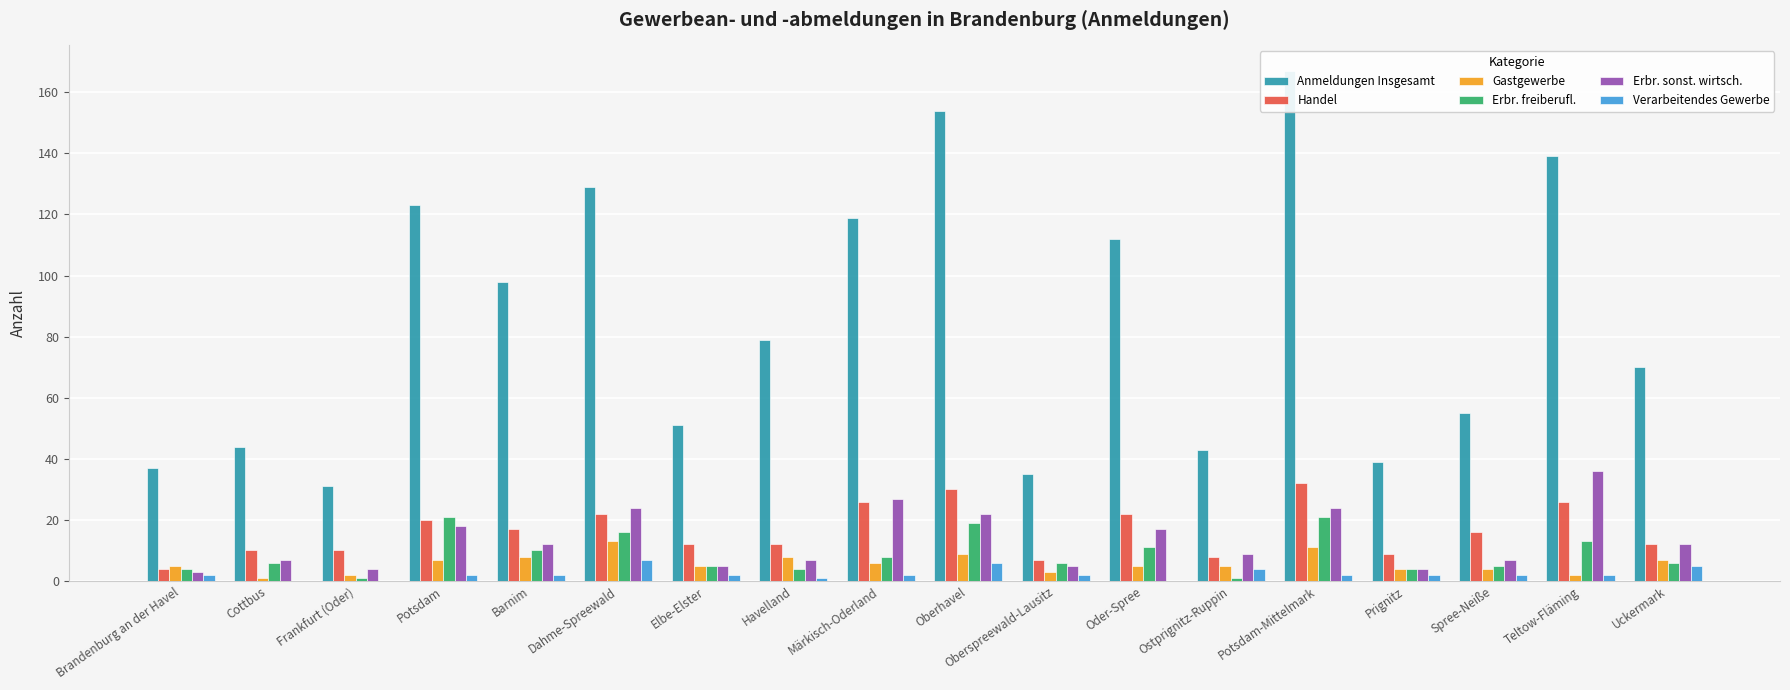

True or false: Erbr. sonst. wirtsch. has a value of 1 at Spree-Neiße.

False